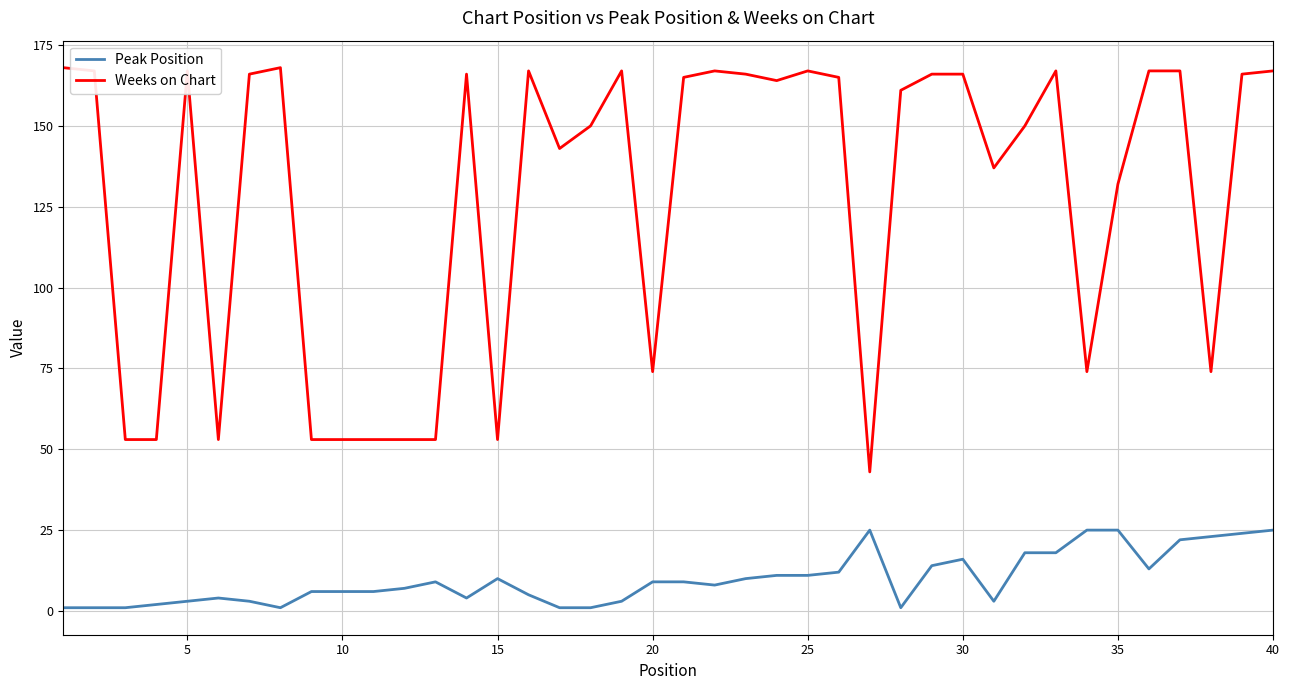

Which series has the largest range (max minus min)?

Weeks on Chart